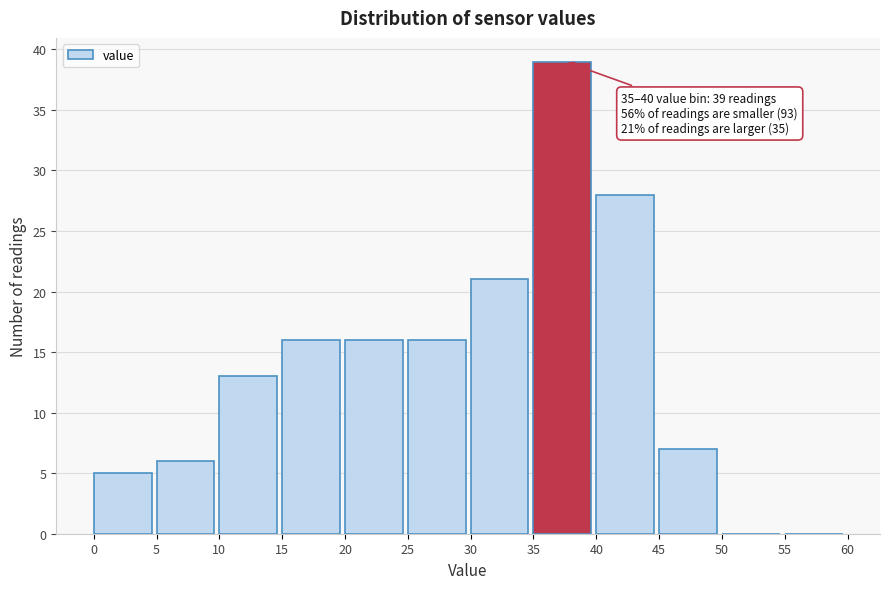

Which range on the x-axis has the tallest bar?

35 to 40